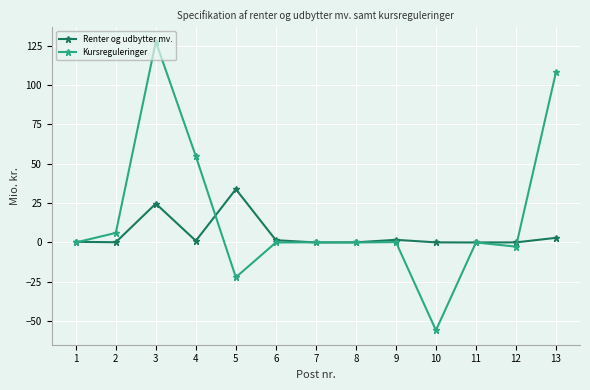

Rank the series by their maximum value, from lowest to highest.

Renter og udbytter mv., Kursreguleringer